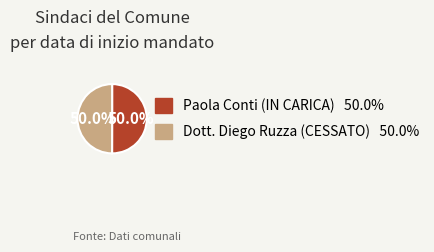

What is the ratio of the value at Paola Conti (IN CARICA) to the value at Dott. Diego Ruzza (CESSATO)?

1.0